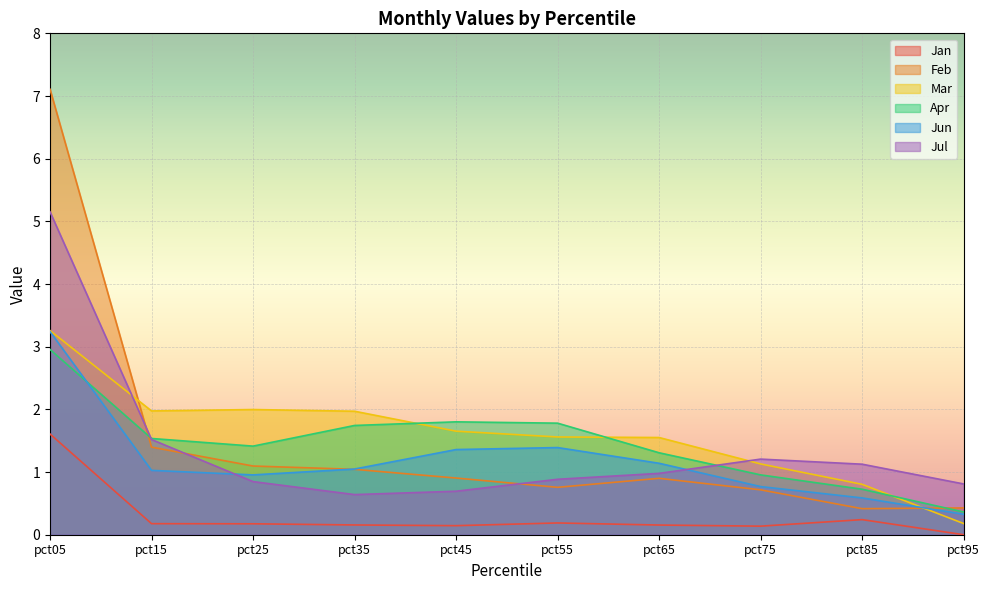

What are all the series names shown in the legend?

Jan, Feb, Mar, Apr, Jun, Jul